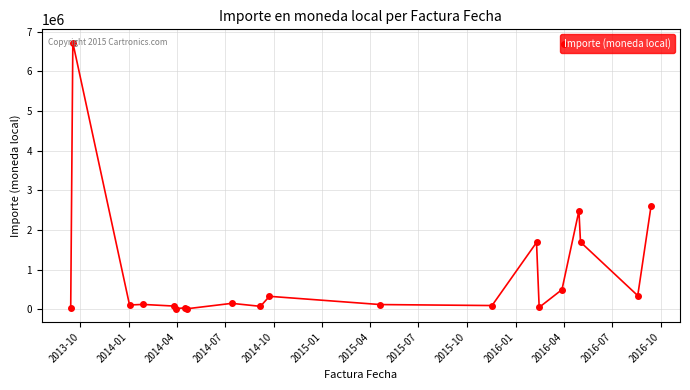

What is the sum of all values?

17198618